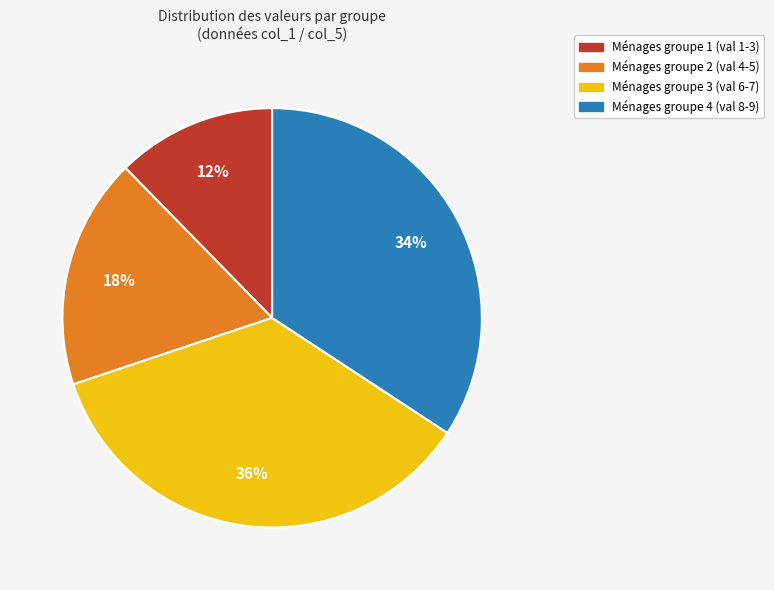

Is there any slice that represents more than half of the pie?

No